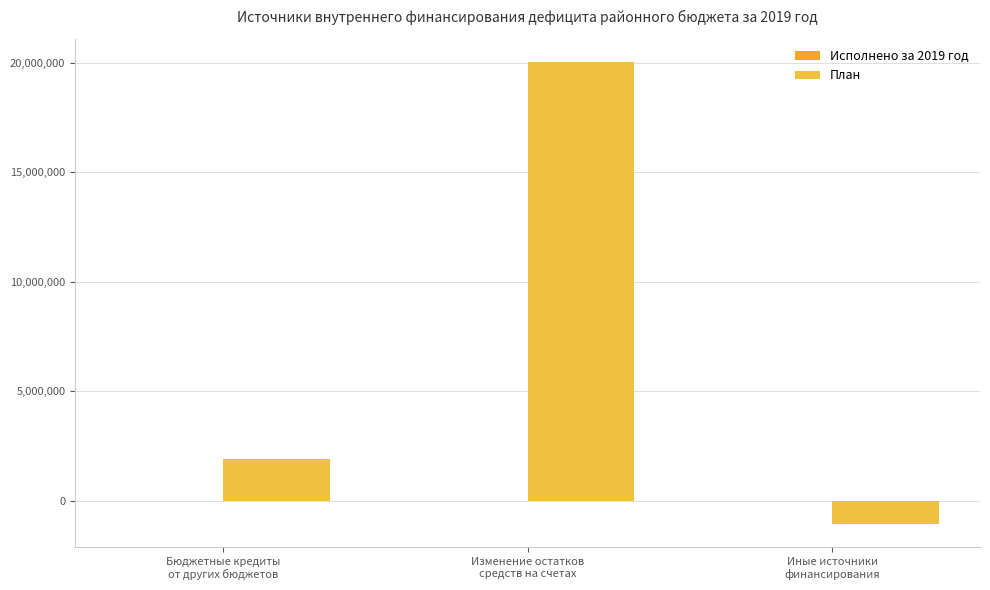

How many categories are shown in the chart?

3